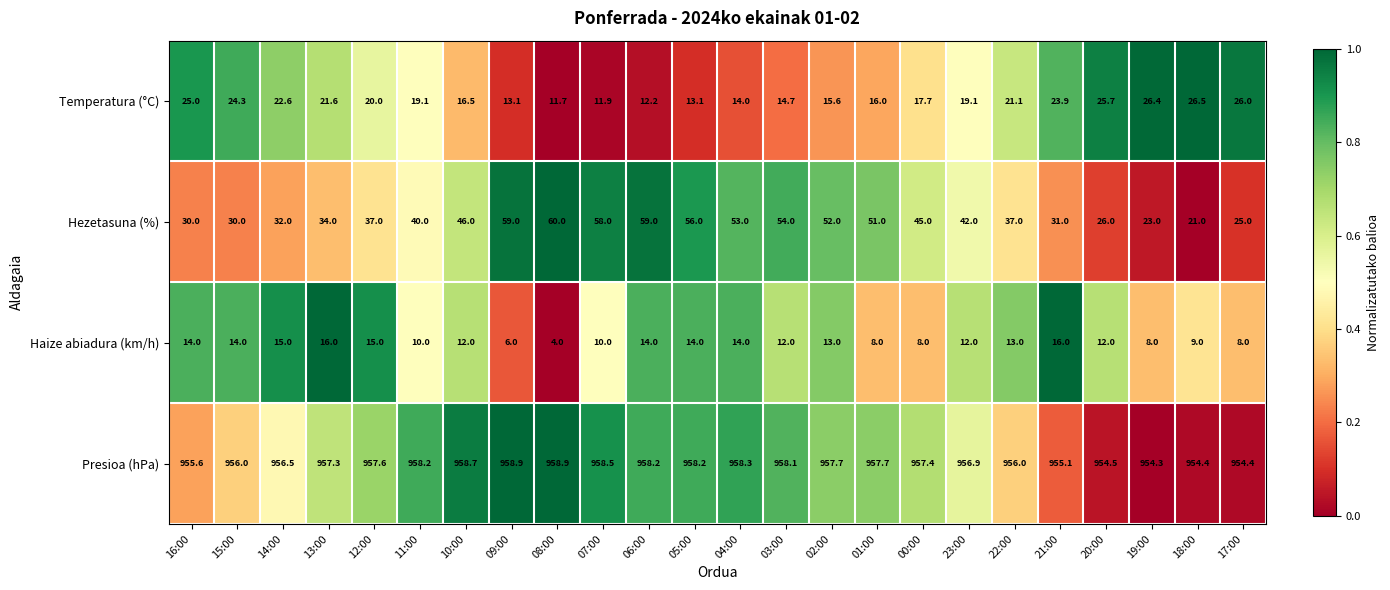

What is the difference between the maximum and minimum values in the Haize abiadura (km/h) series?

12.0